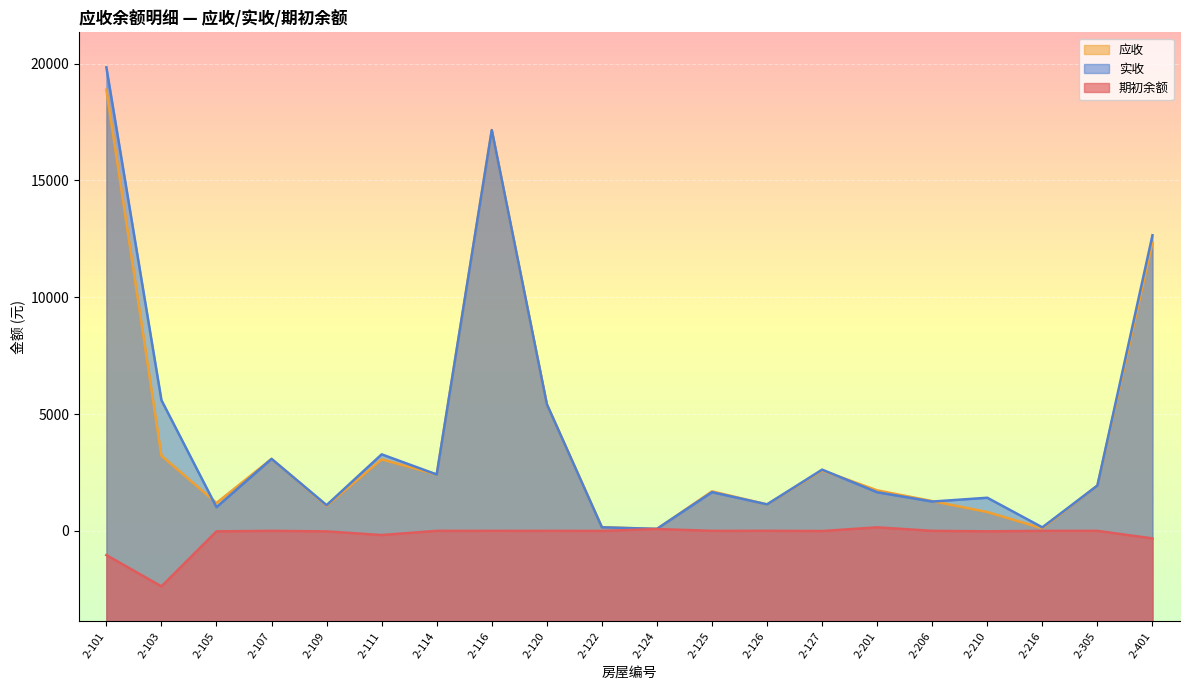

What is the total value across all series at 2-305?

3881.6